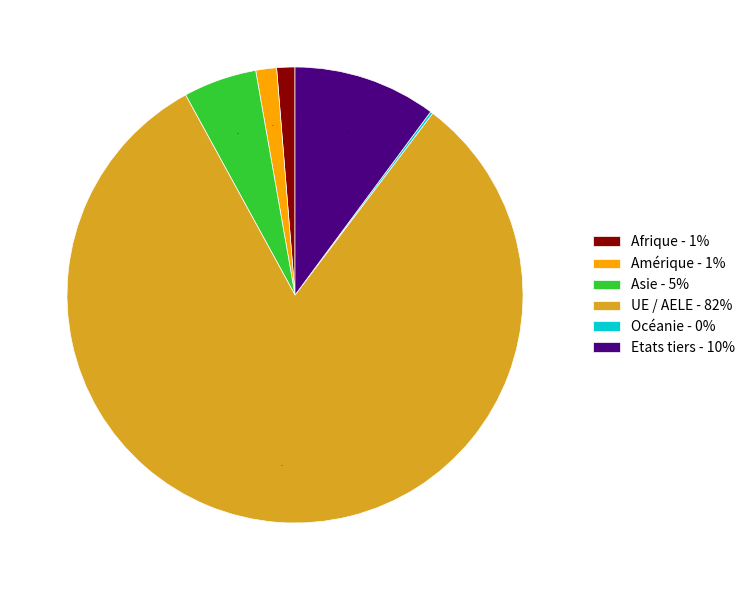

To the nearest percent, what is the average slice percentage?

17%